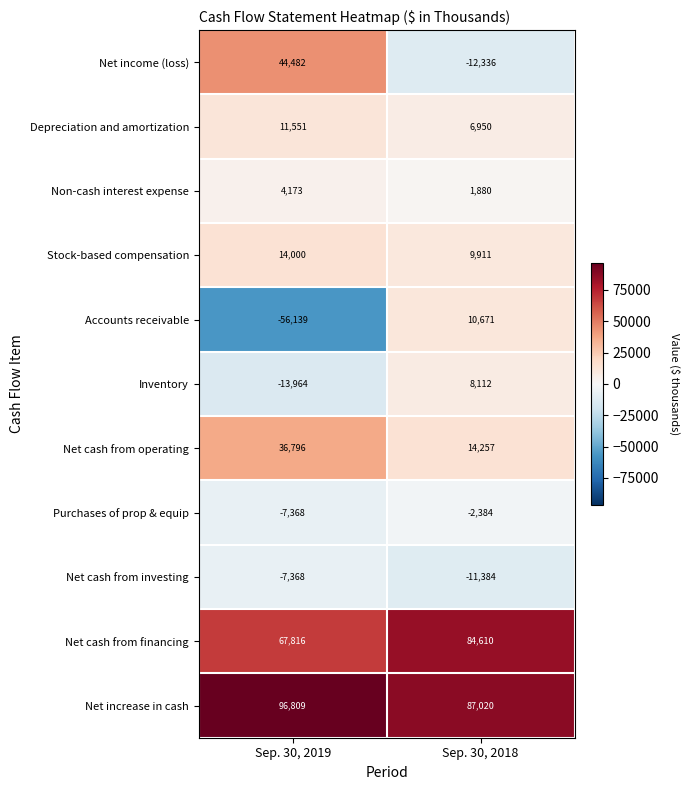

What is the total value across all series at Sep. 30, 2019?

190788